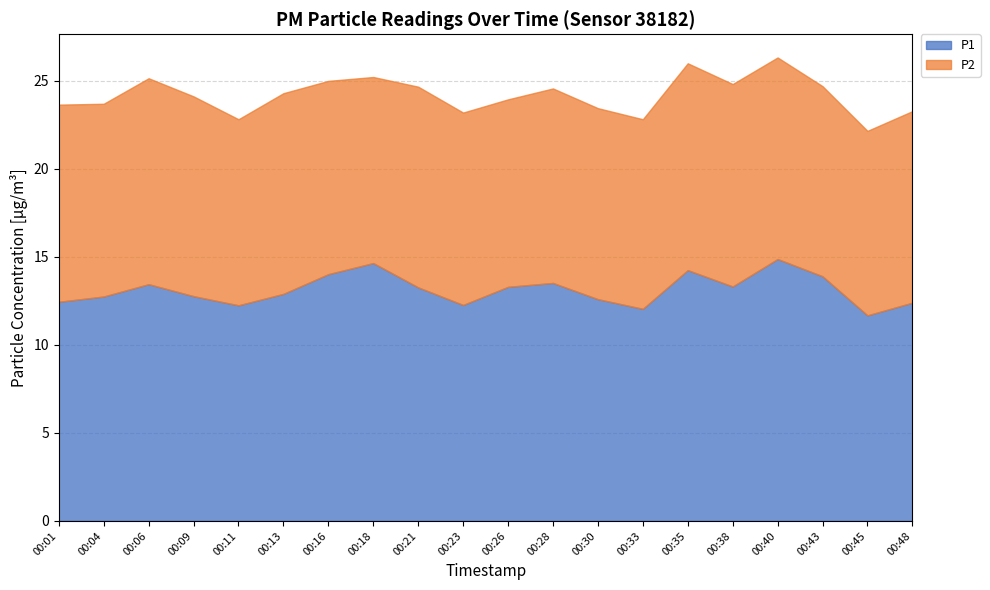

True or false: P1 and P2 intersect in this chart.

False